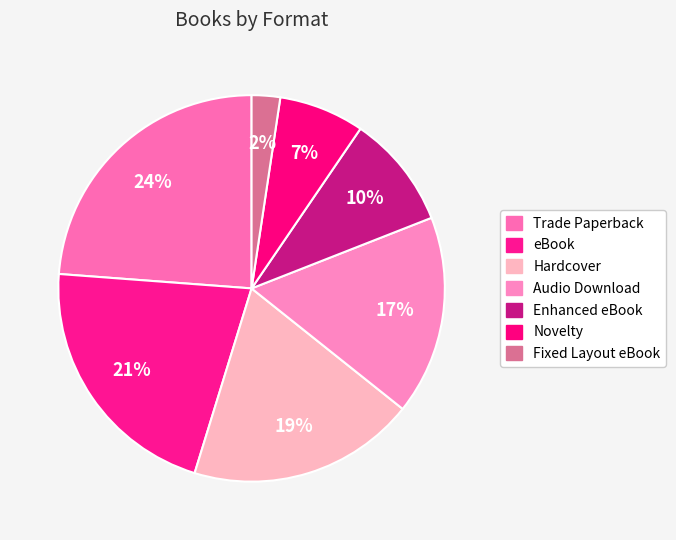

To the nearest percent, what is the combined percentage of Hardcover and Audio Download?

36%